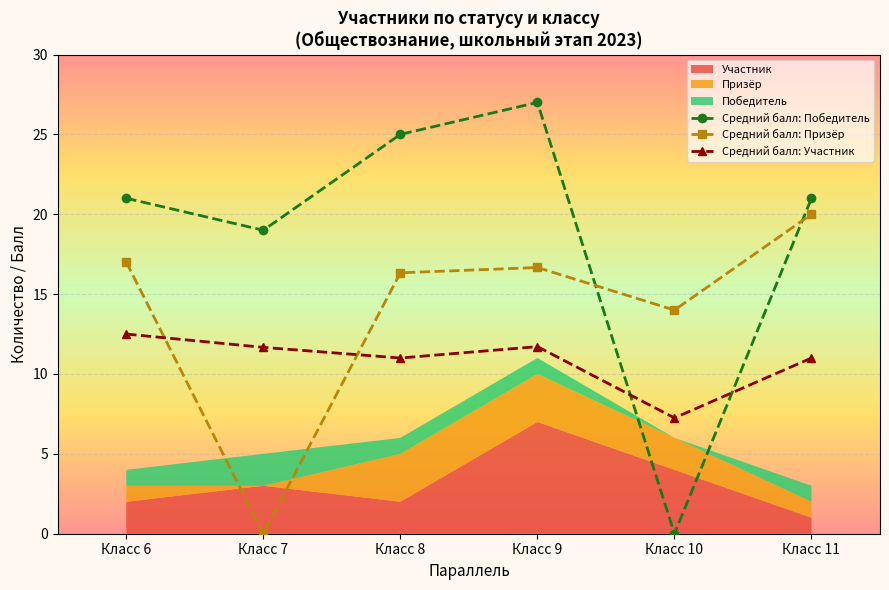

Is it true that Средний балл: Победитель equals 15.2 at Класс 8?

False